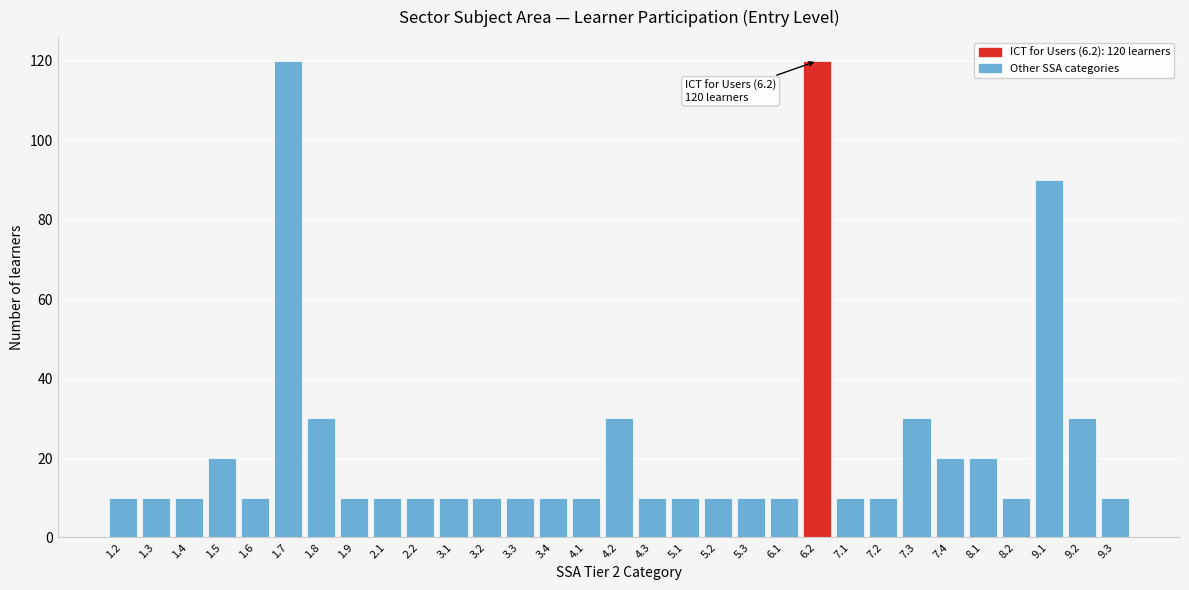

What is the greatest value displayed?

120